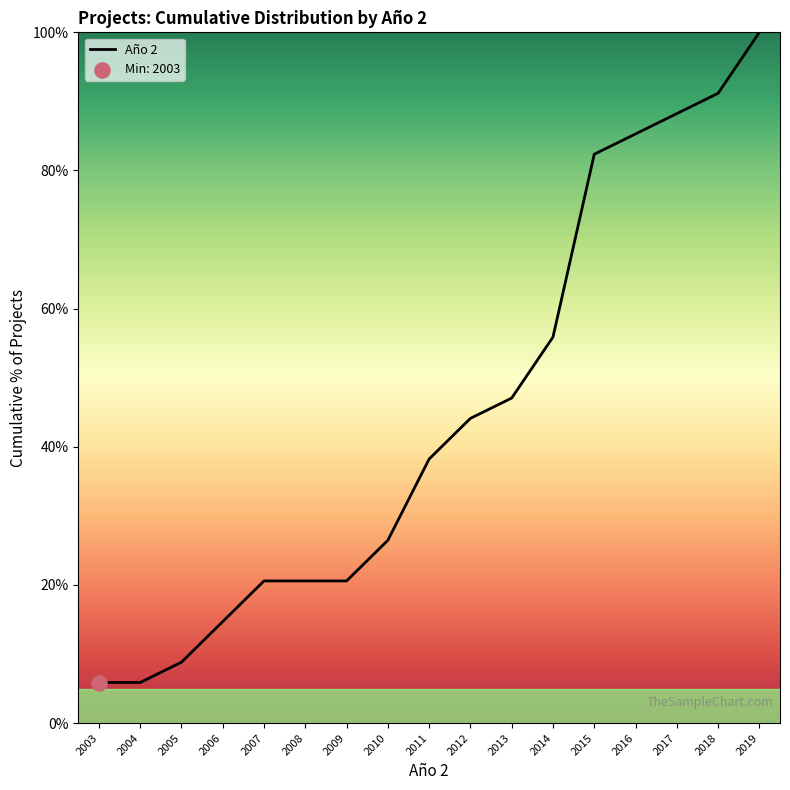

Which has a higher value, 2016 or 2009?

2016